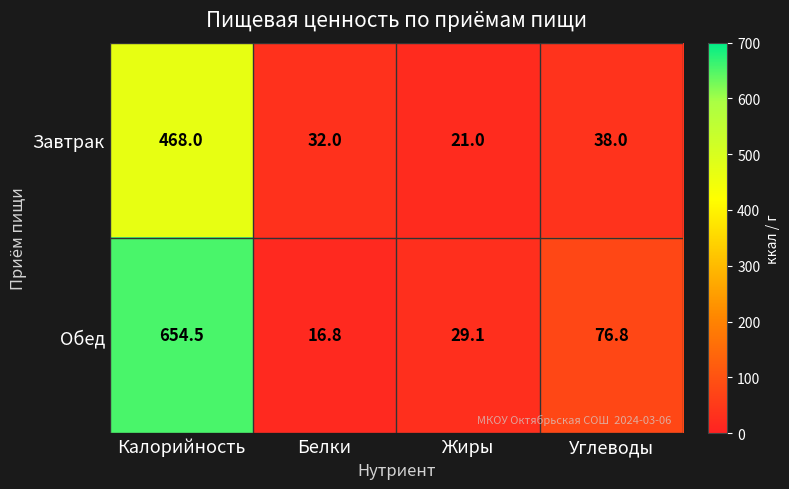

What is the total value across all series at Углеводы?

114.8